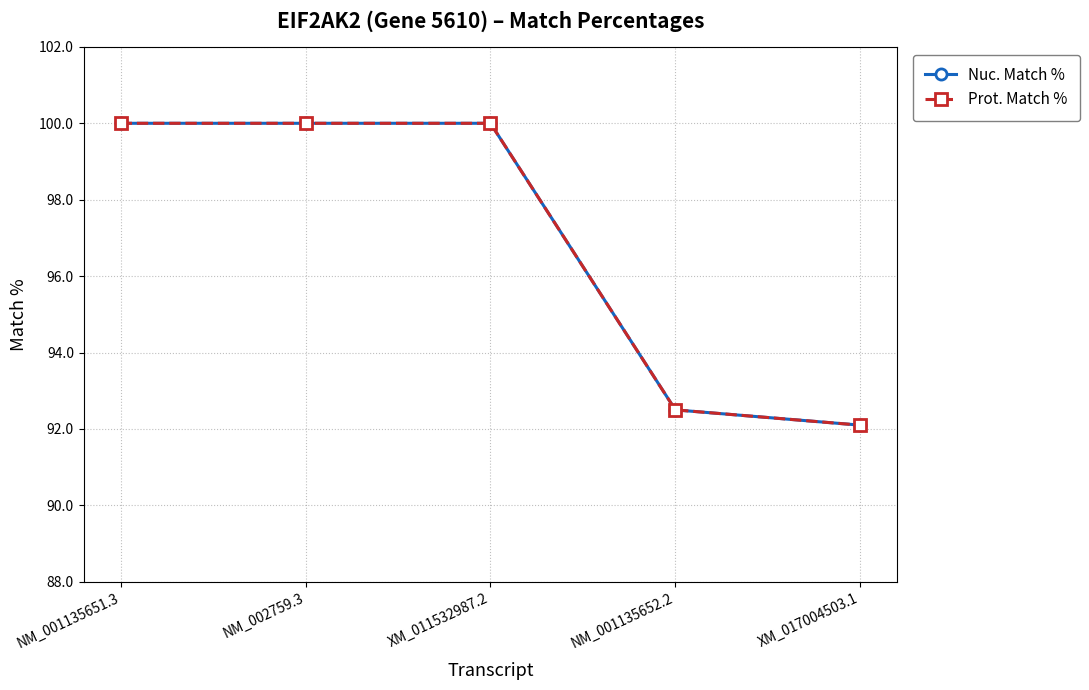

Is the value of Nuc. Match % at XM_011532987.2 greater than the value of Prot. Match % at NM_002759.3?

No